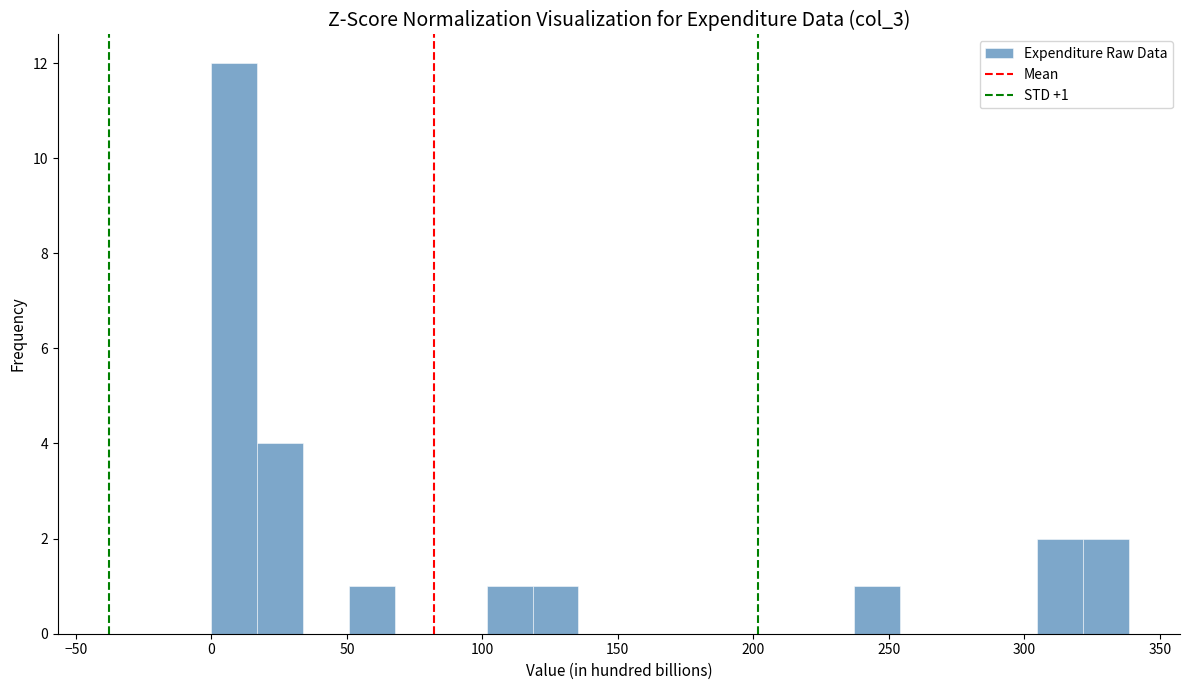

Around what value on the x-axis is the tallest bar? Give the approximate position of its centre, as read against the axis.

10